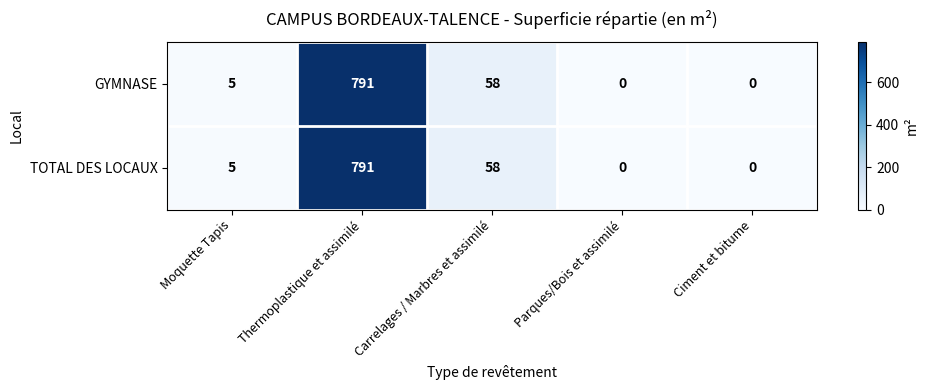

At which category is the sum across all series the highest?

Thermoplastique et assimilé